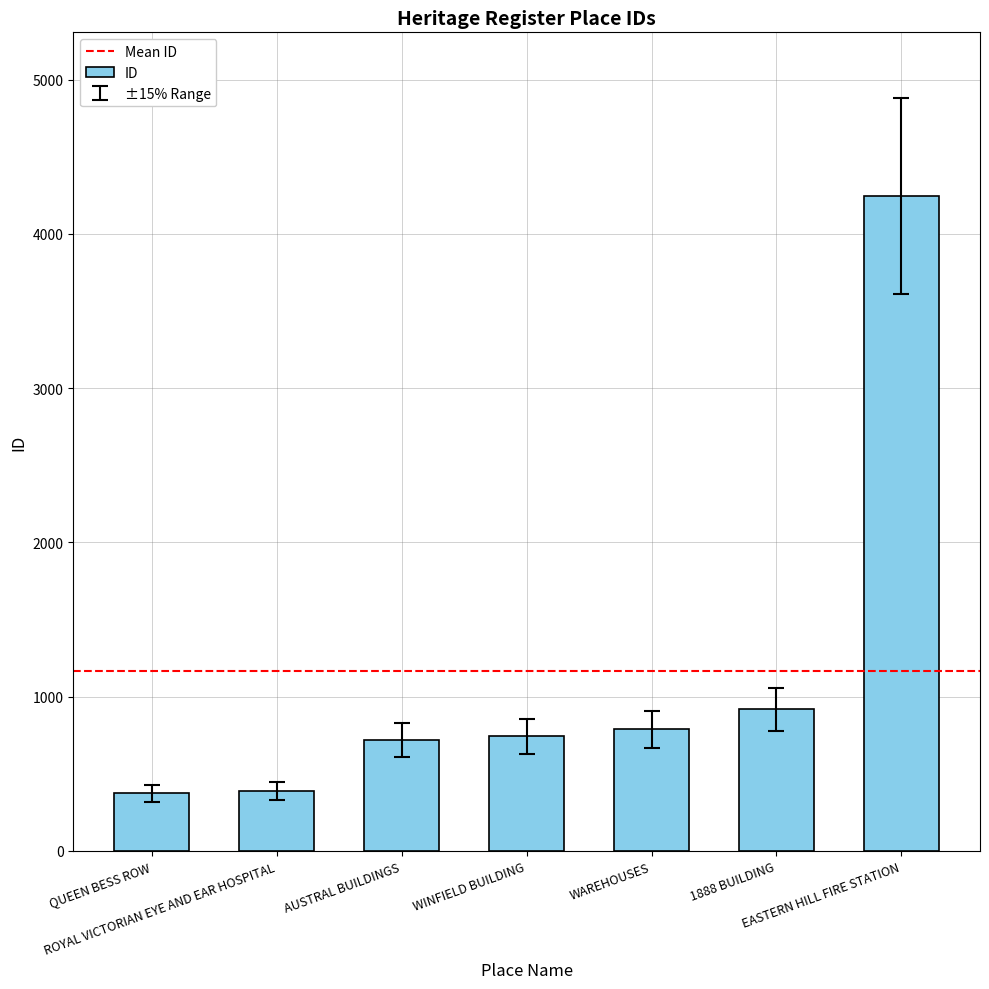

What is the approximate value at WINFIELD BUILDING?

742